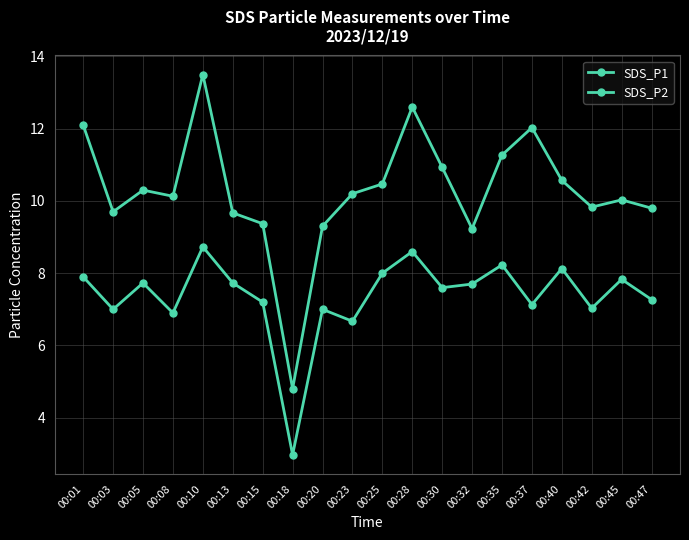

Which series has the largest range (max minus min)?

SDS_P1